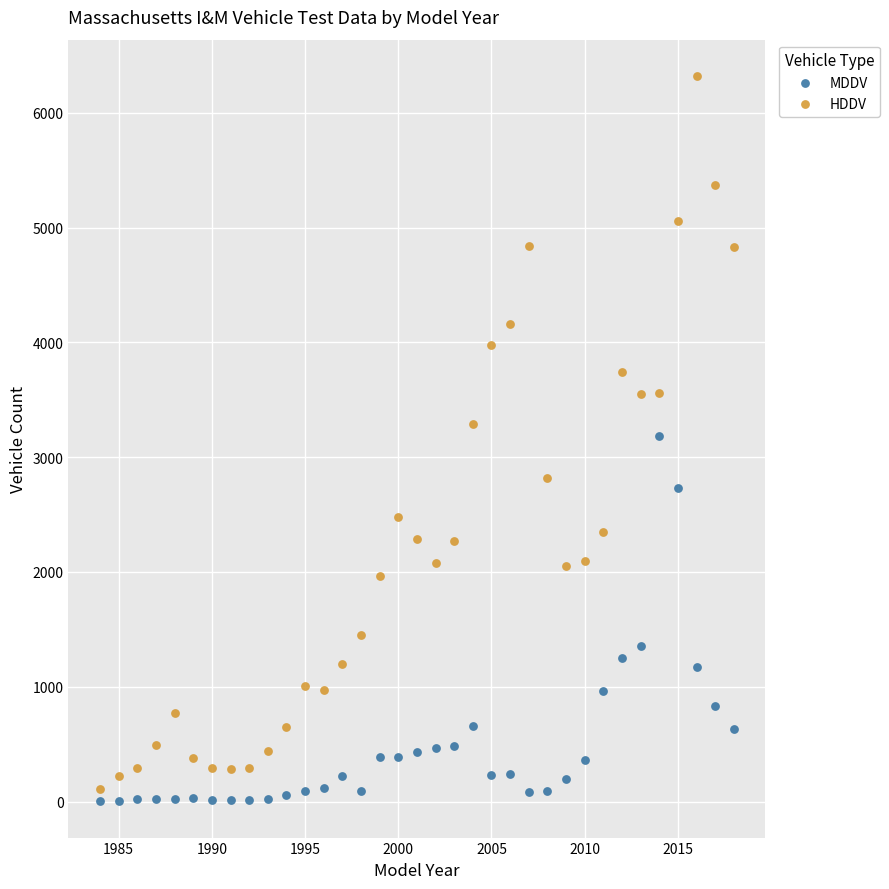

Across all data points, what is the range of Y values (max minus min)?

6319